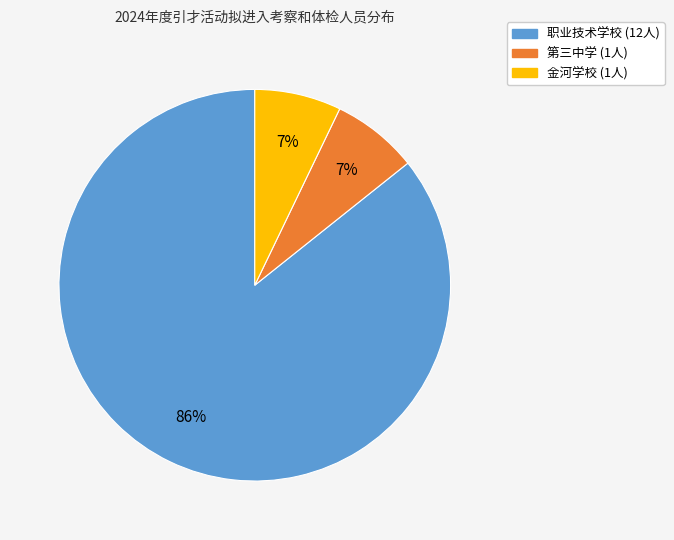

Approximately how many times larger is the value at 第三中学 compared to 金河学校?

1.0